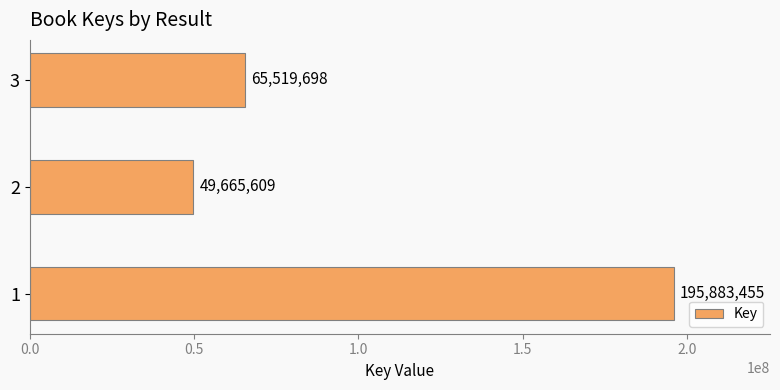

The chart shows a value of 117598865 at 3. True or false?

False